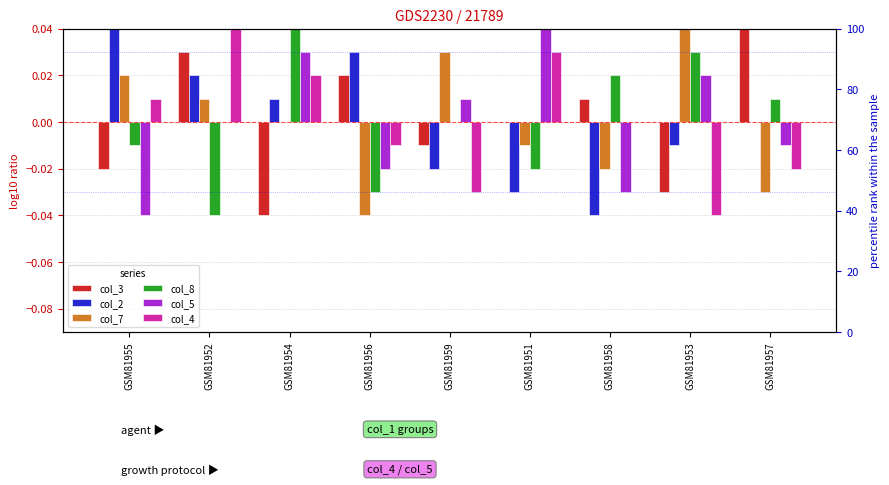

What is the difference between the maximum and minimum values in the col_3 series?

0.1